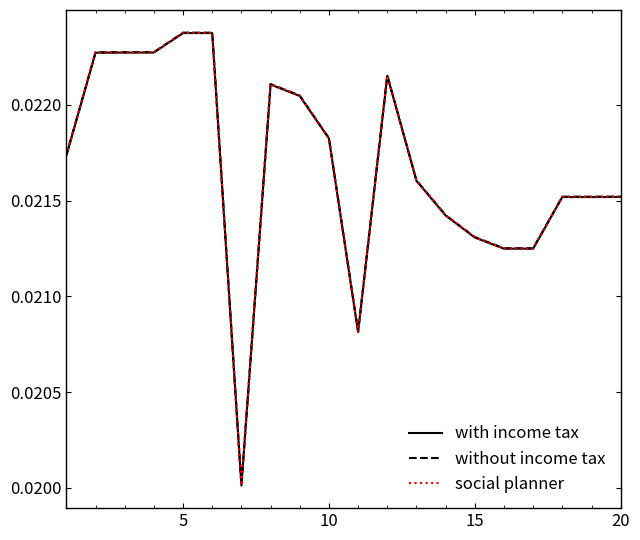

Does the chart have visible grid lines?

No